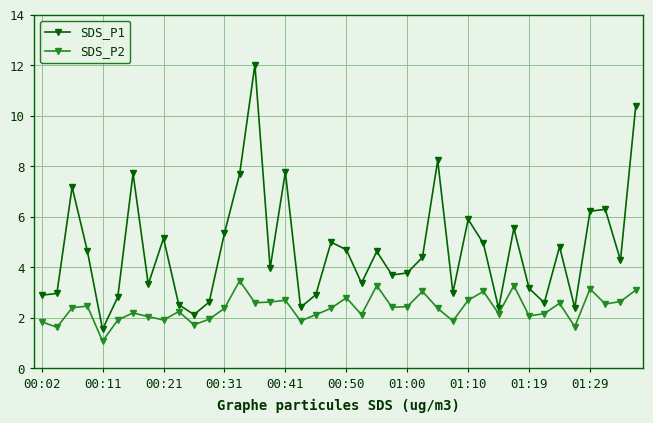

True or false: SDS_P2 has more than 1 points higher than both neighbors.

True